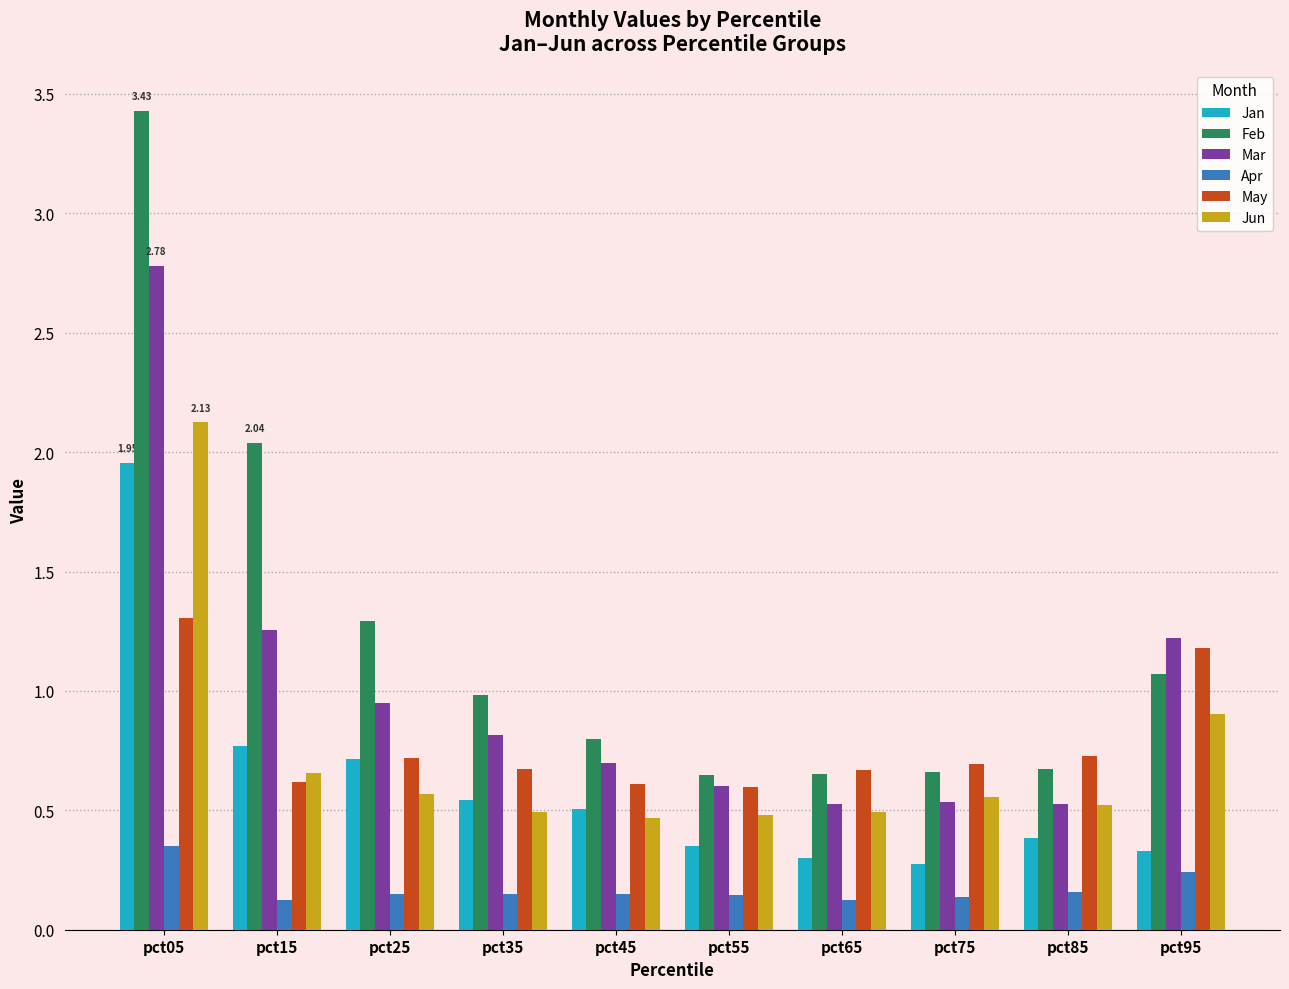

At how many categories does at least one series exceed 1?

4